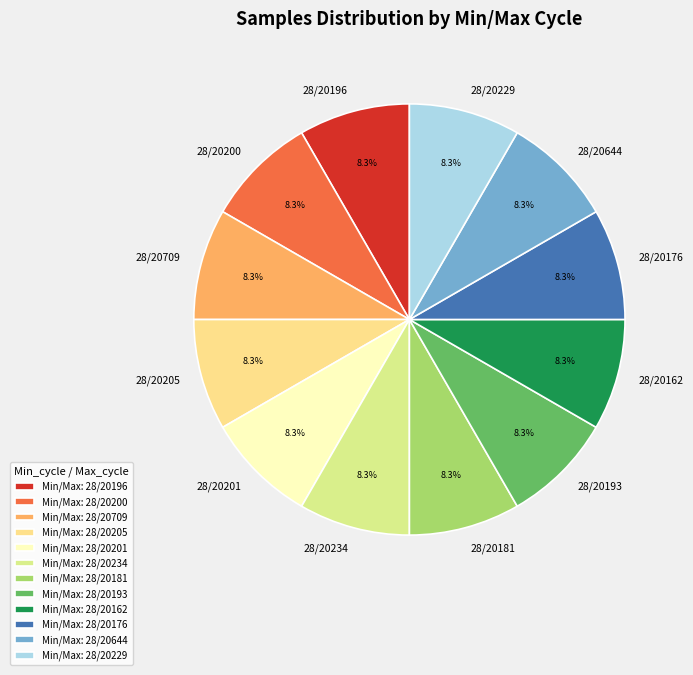

Approximately how many times larger is the value at 28/20205 compared to 28/20201?

1.0